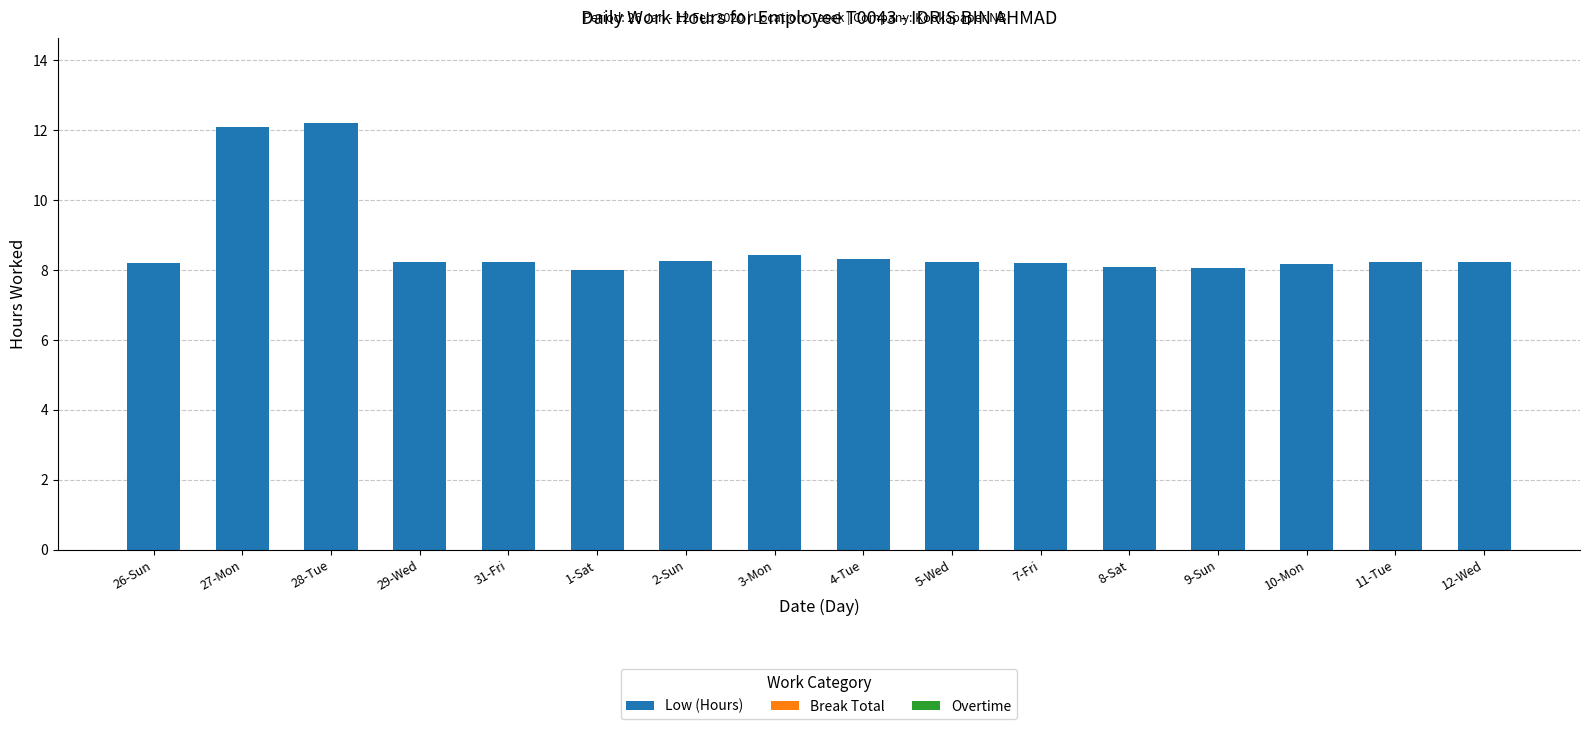

Is it true that the value at 11-Tue is 8.2?

True